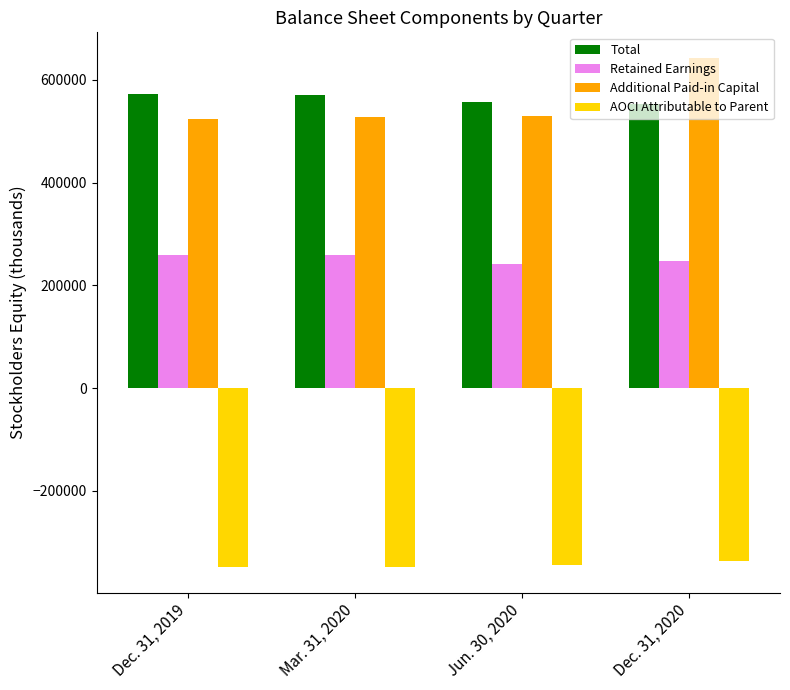

How many data points in Retained Earnings are less than 258972?

2